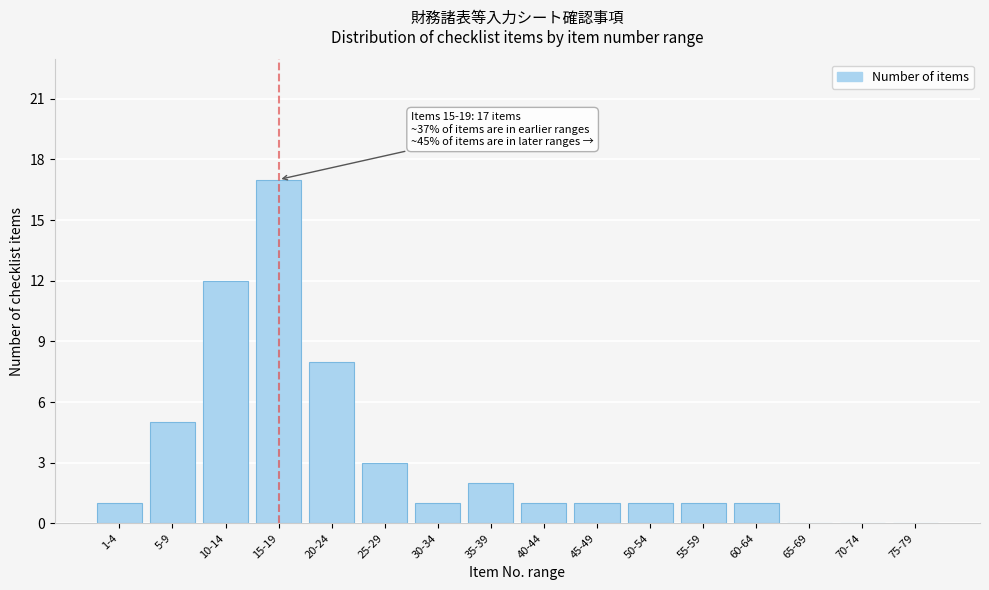

Reading right to left, what are all the values shown in this chart?

75-79=0	70-74=0	65-69=0	60-64=1	55-59=1	50-54=1	45-49=1	40-44=1	35-39=2	30-34=1	25-29=3	20-24=8	15-19=17	10-14=12	5-9=5	1-4=1